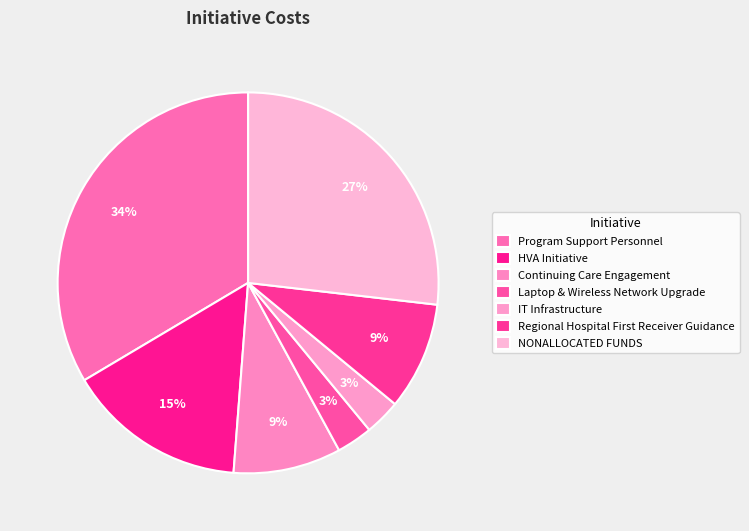

How many segments does this pie chart have?

7